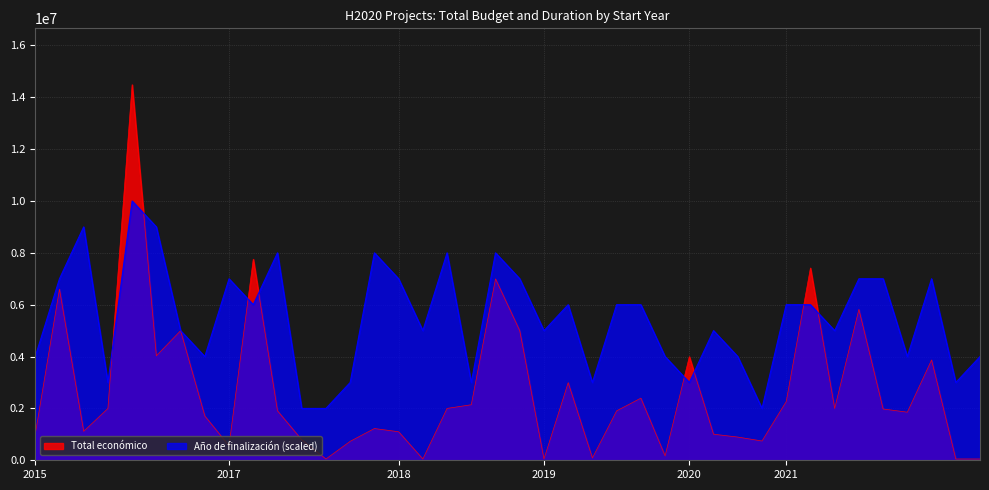

Which series has the largest range (max minus min)?

Total económico